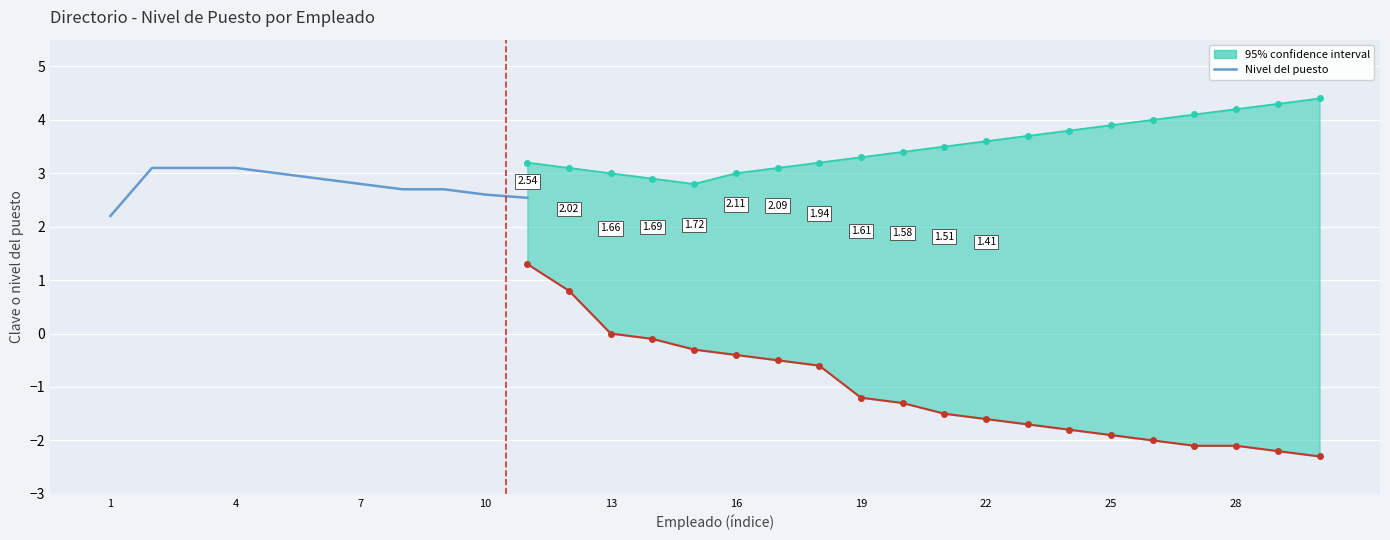

Which category has the lowest value across all series?

1